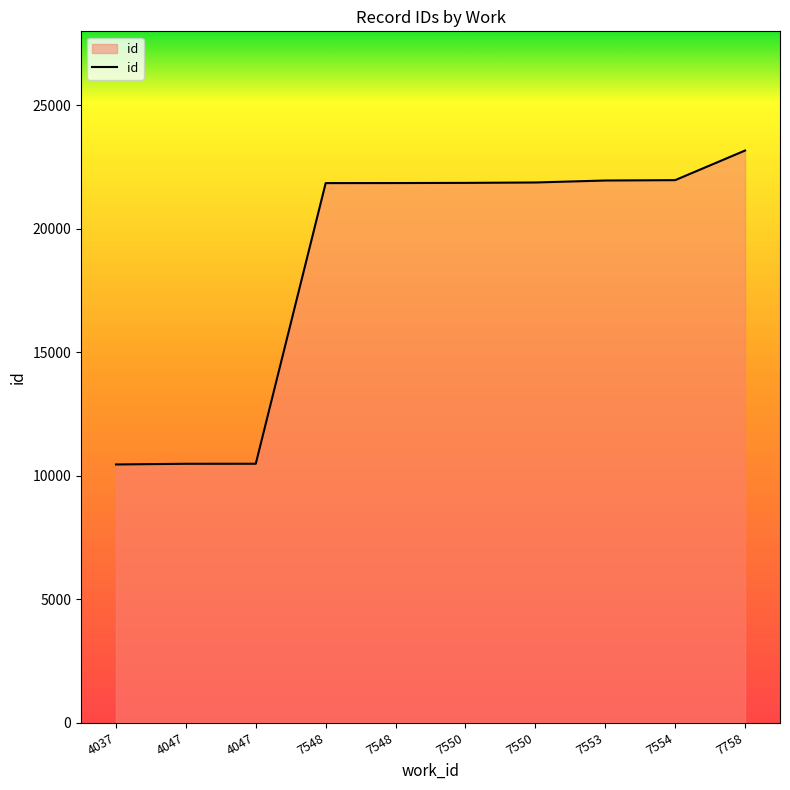

What is the average value?

18596